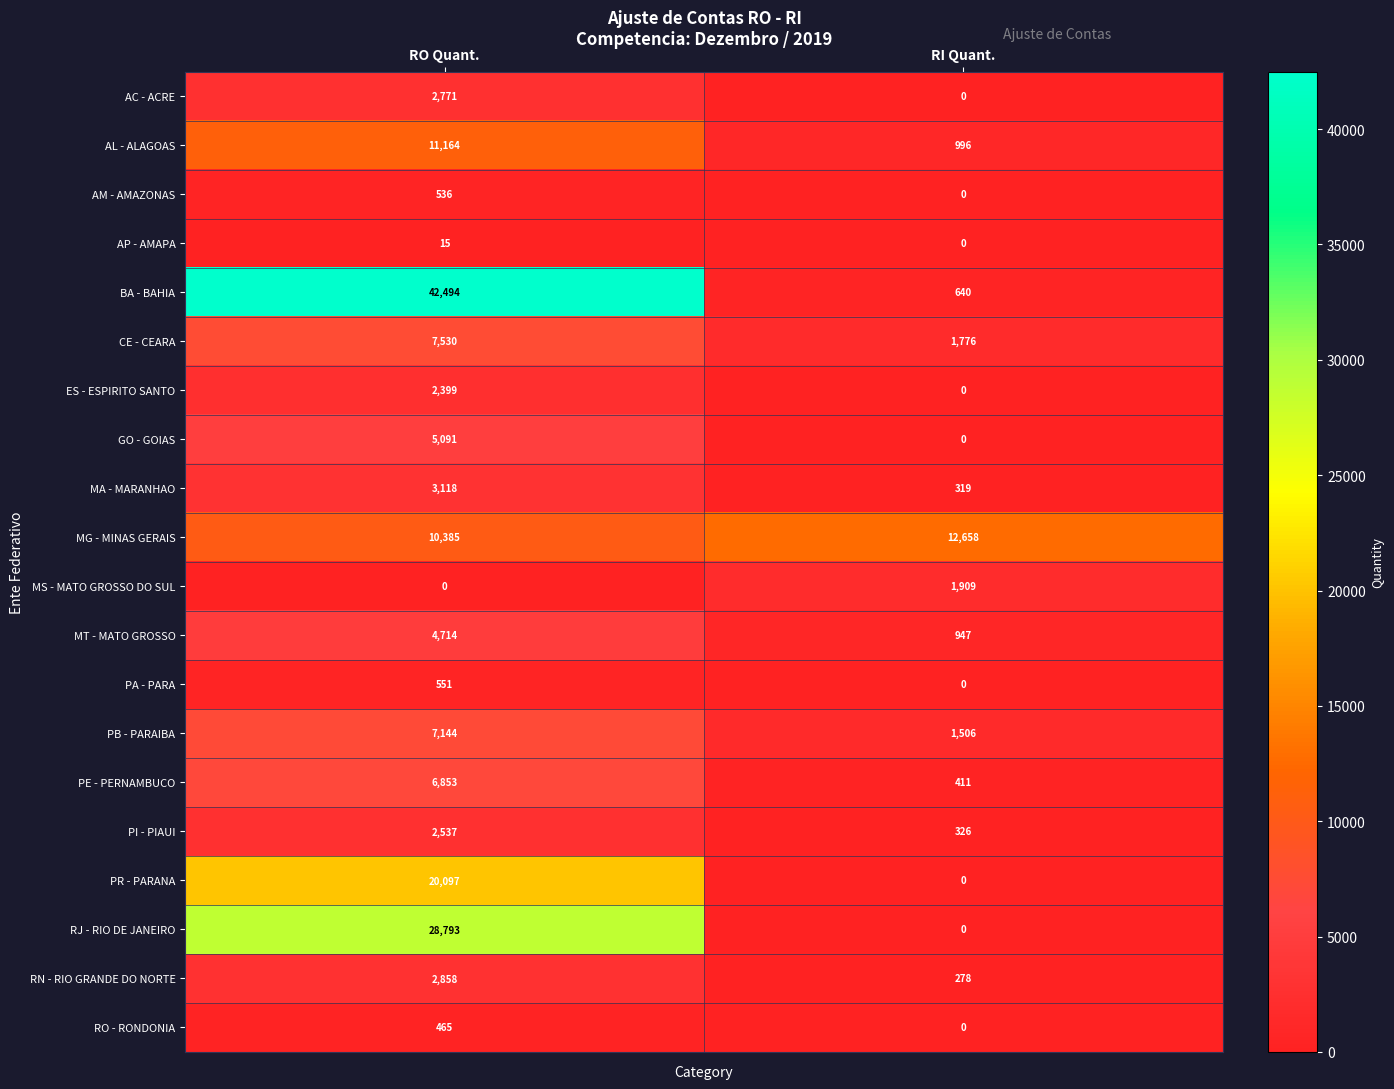

At how many categories does at least one series exceed 6227?

2